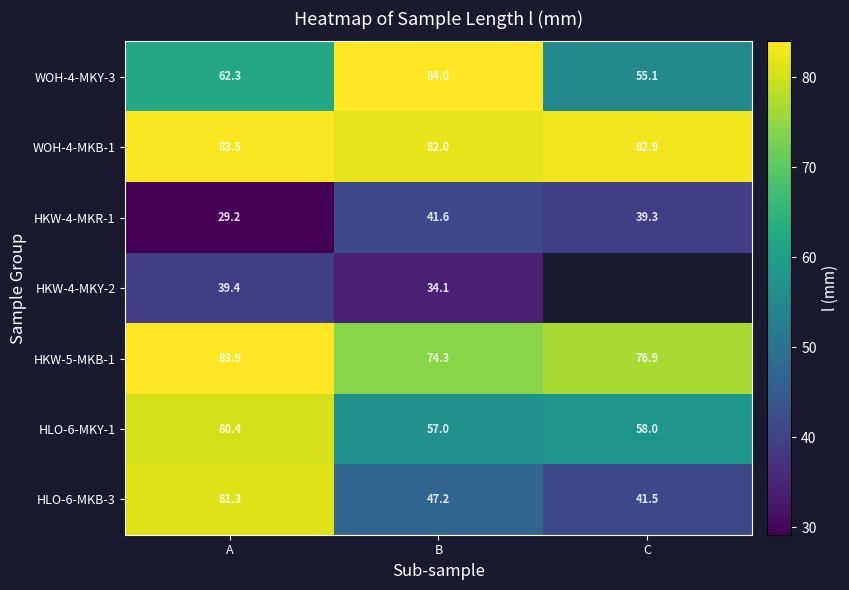

Is it true that WOH-4-MKY-3 equals 36.7 at A?

False